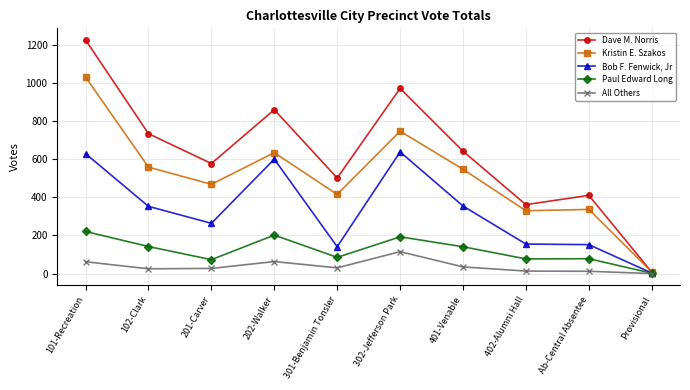

Which category has the lowest value in the Paul Edward Long series?

Provisional